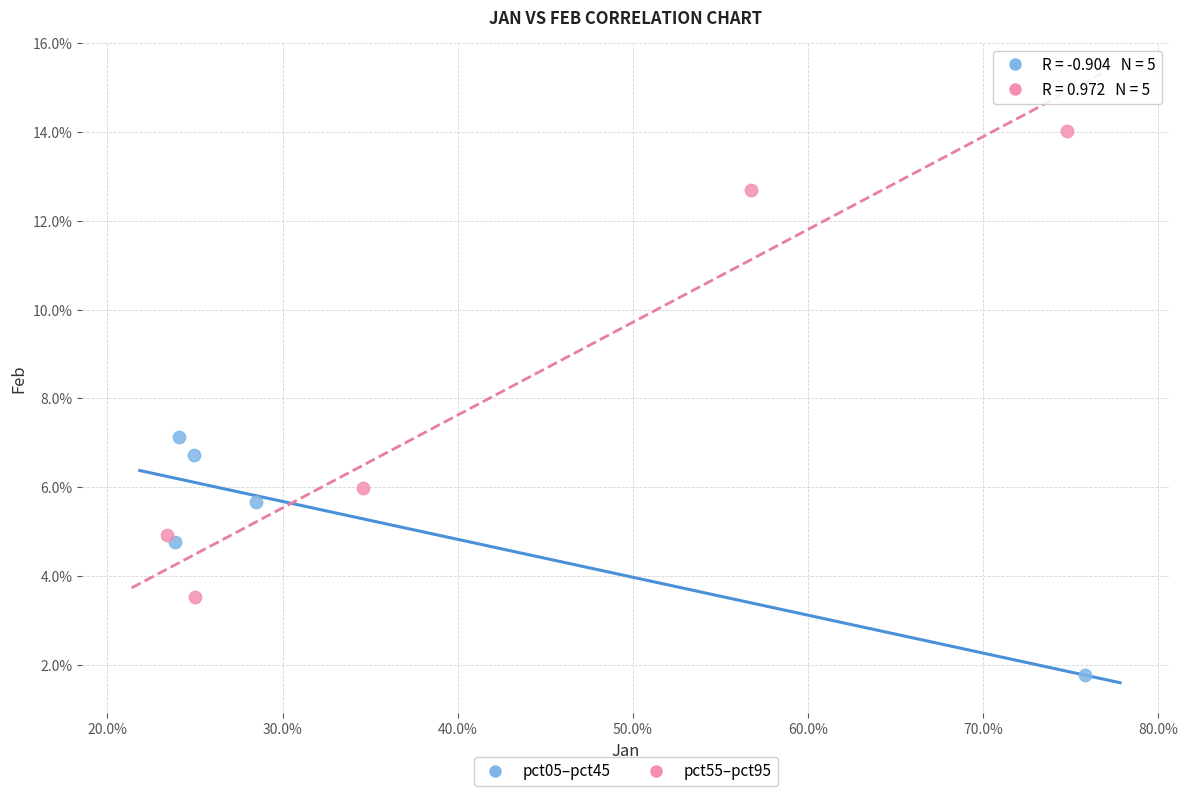

What are all the series names shown in the legend?

pct05–pct45, pct55–pct95